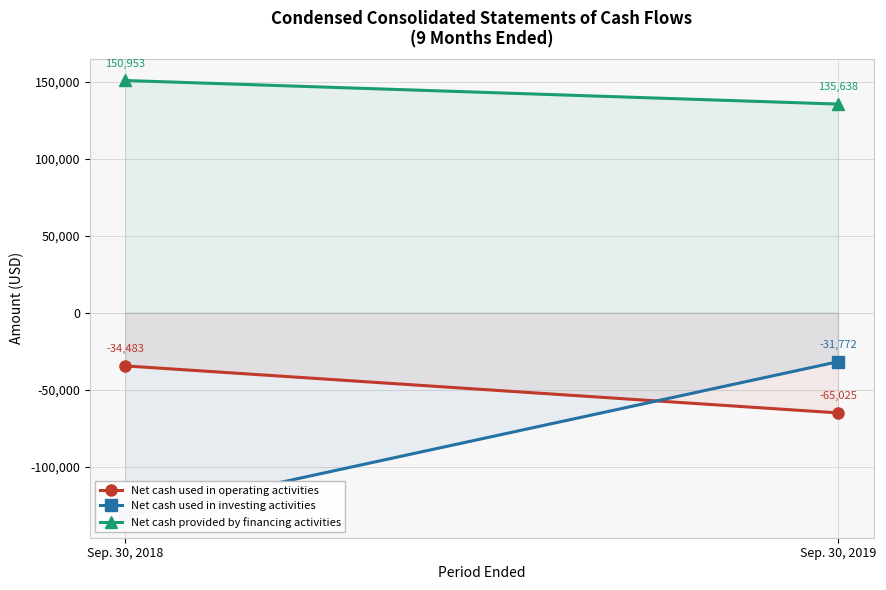

Reading left to right, what are all the values shown in this chart?

Net cash used in operating activities: Sep. 30, 2018=-34483	Sep. 30, 2019=-65025
Net cash used in investing activities: Sep. 30, 2018=-131989	Sep. 30, 2019=-31772
Net cash provided by financing activities: Sep. 30, 2018=150953	Sep. 30, 2019=135638